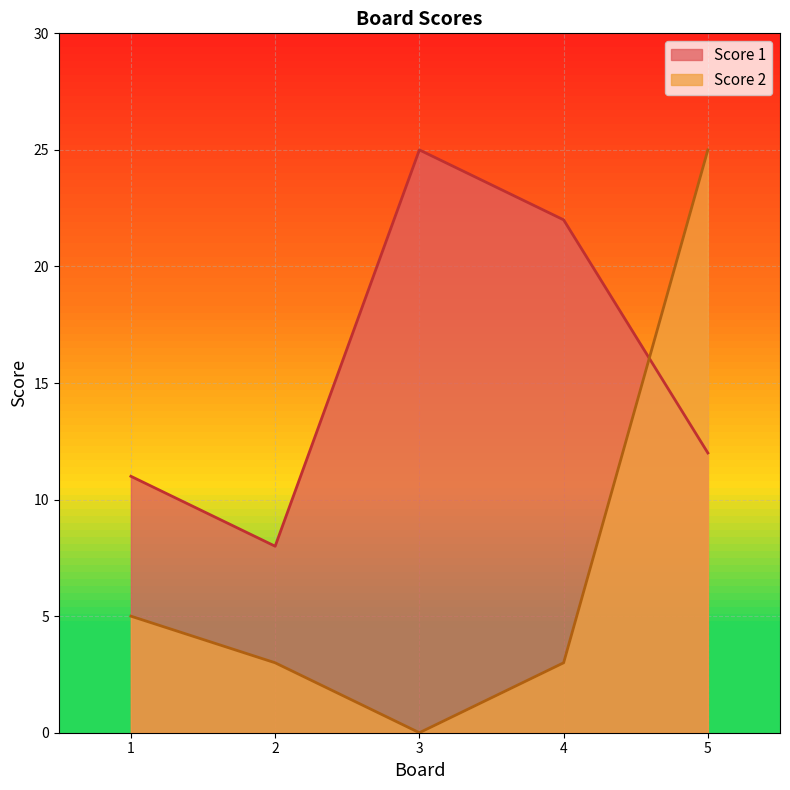

How many data points in Score 2 are above 3?

2